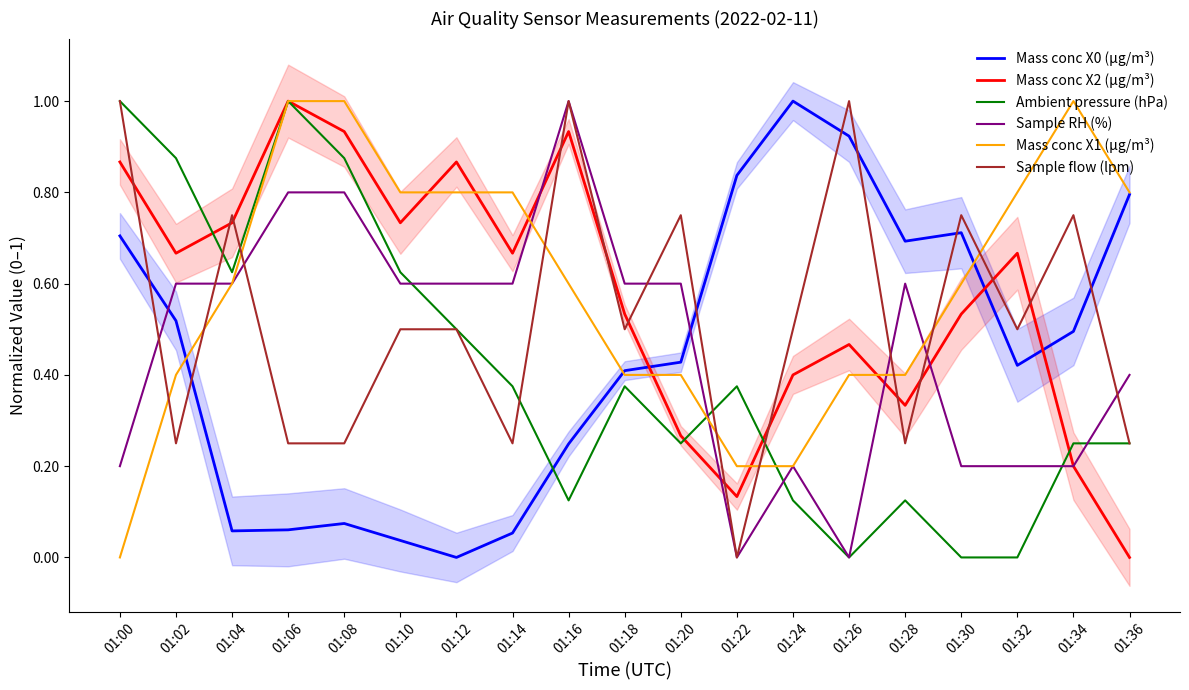

True or false: Sample flow (lpm) has a value of 1.0 at 01:26.

True